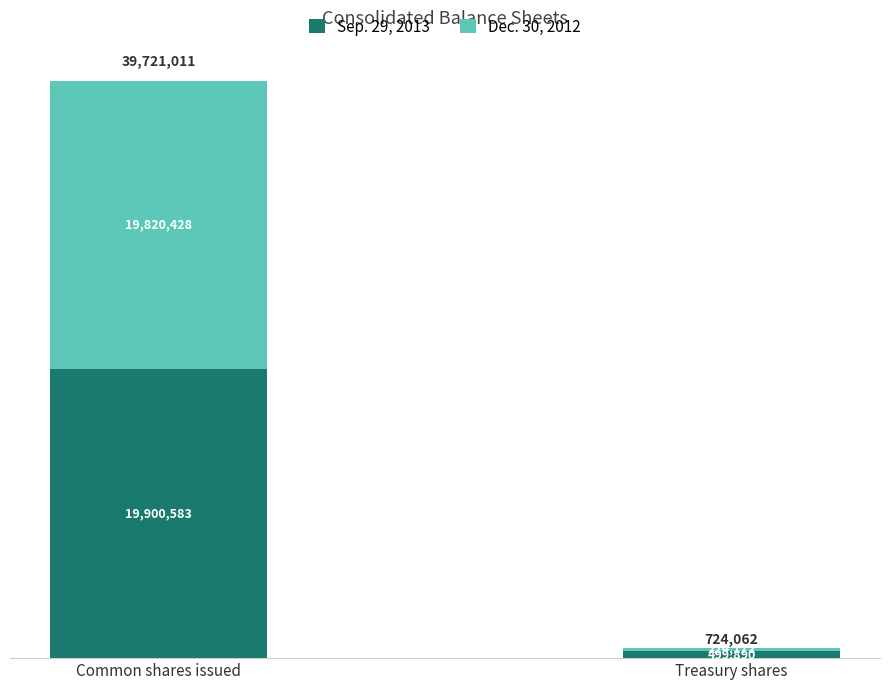

Does the chart contain stacked bars?

Yes